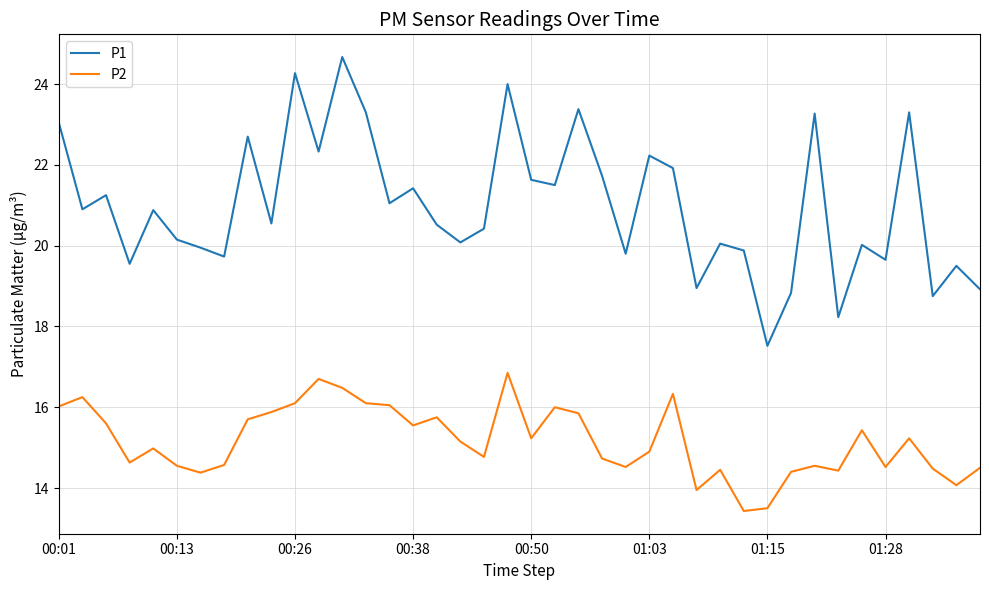

True or false: P2 has more than 1 interior local peaks.

True